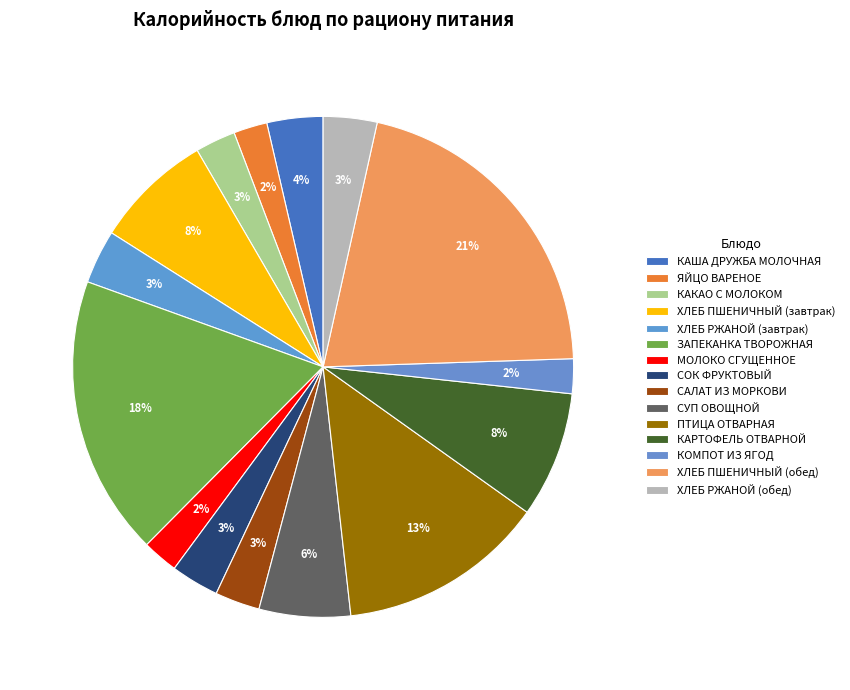

To the nearest percent, what is the combined percentage of ПТИЦА ОТВАРНАЯ and КАША ДРУЖБА МОЛОЧНАЯ?

17%